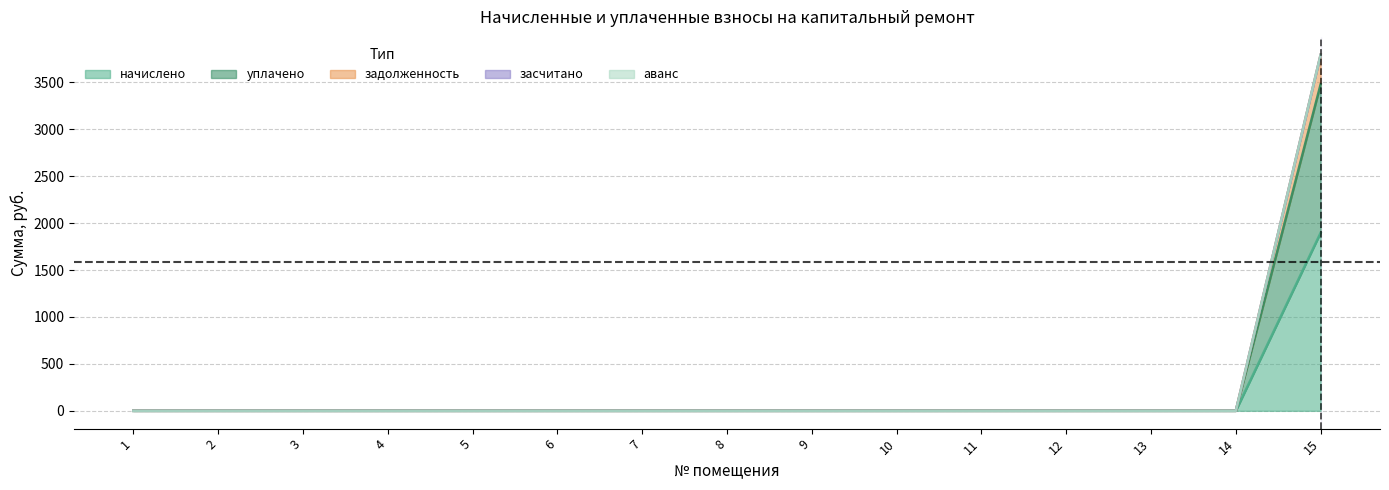

The value of задолженность at 12 is 0.0. True or false?

True